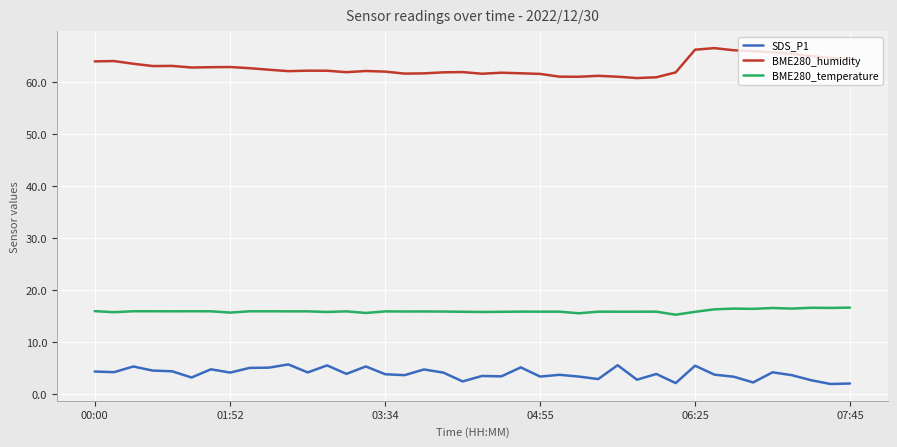

Which series has the largest range (max minus min)?

BME280_humidity